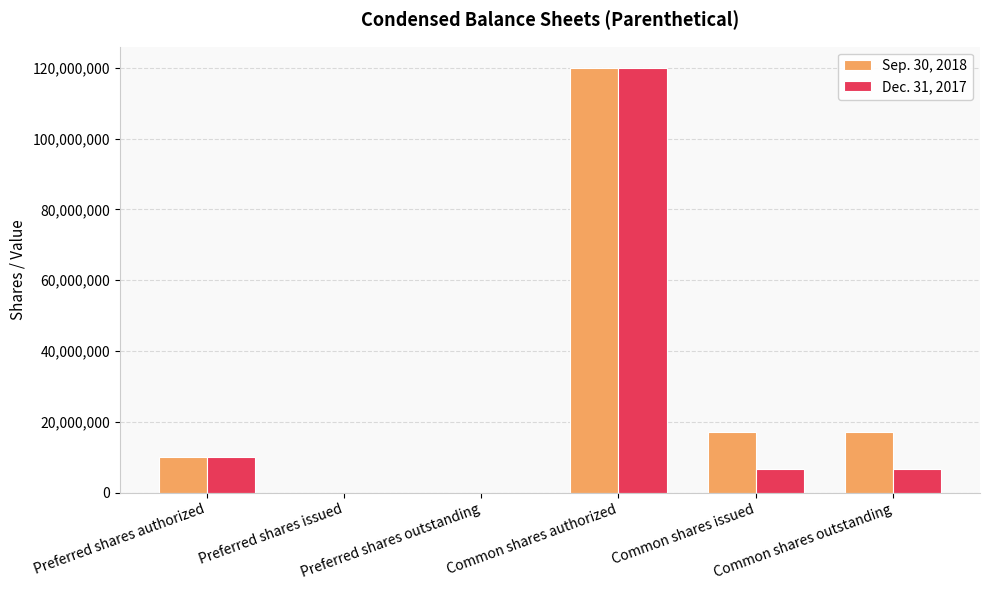

At which category is the sum across all series the highest?

Common shares authorized